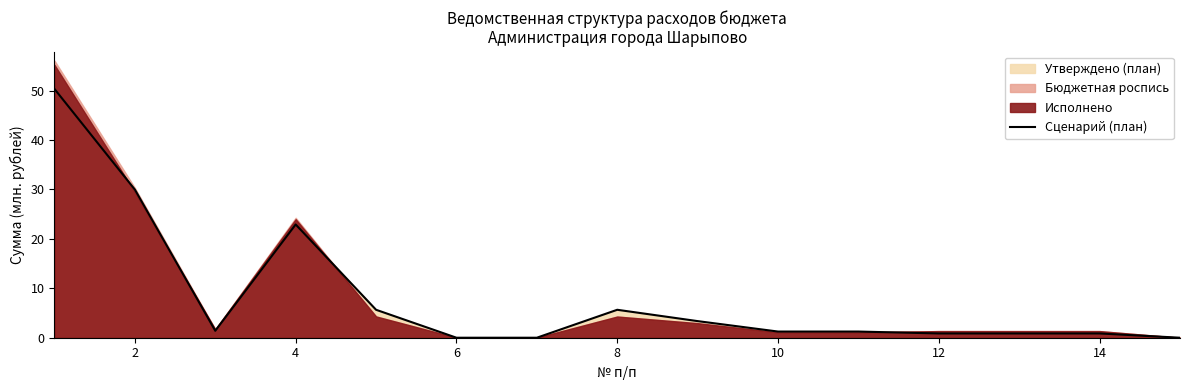

Where is Сценарий (план) nearest to the value 25?

4